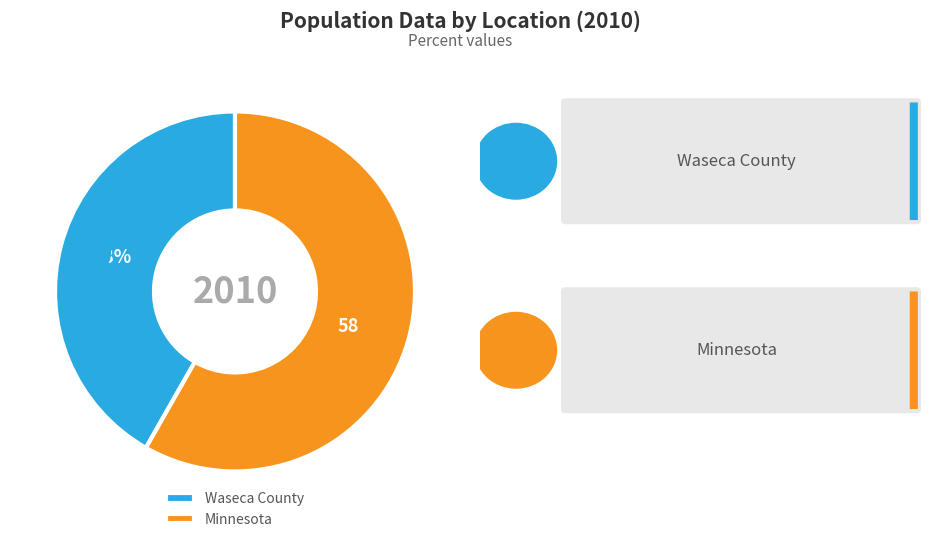

To the nearest percent, what is the average slice percentage?

50%